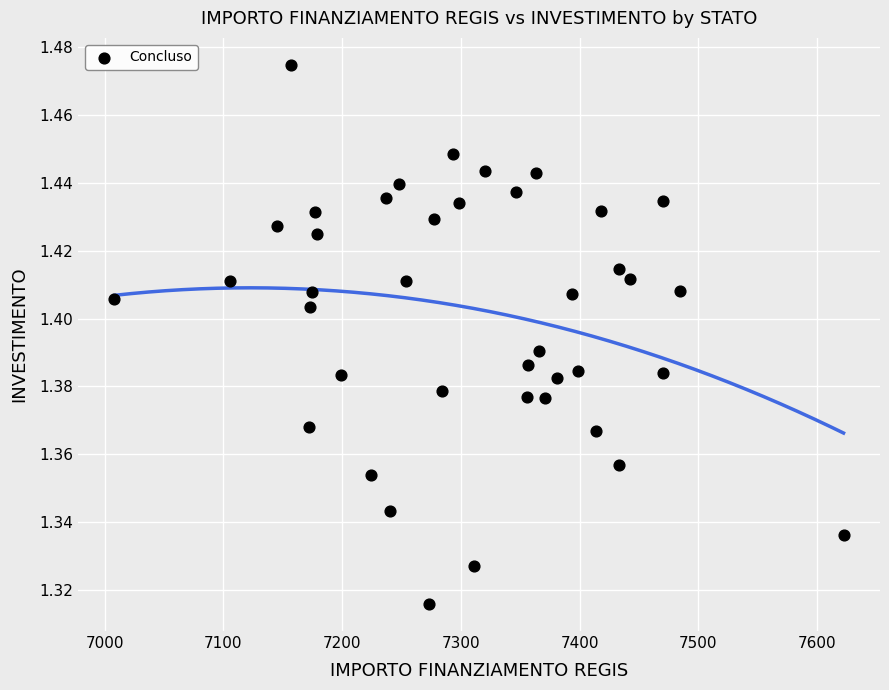

What is the range of X values (max minus min)?

613.9